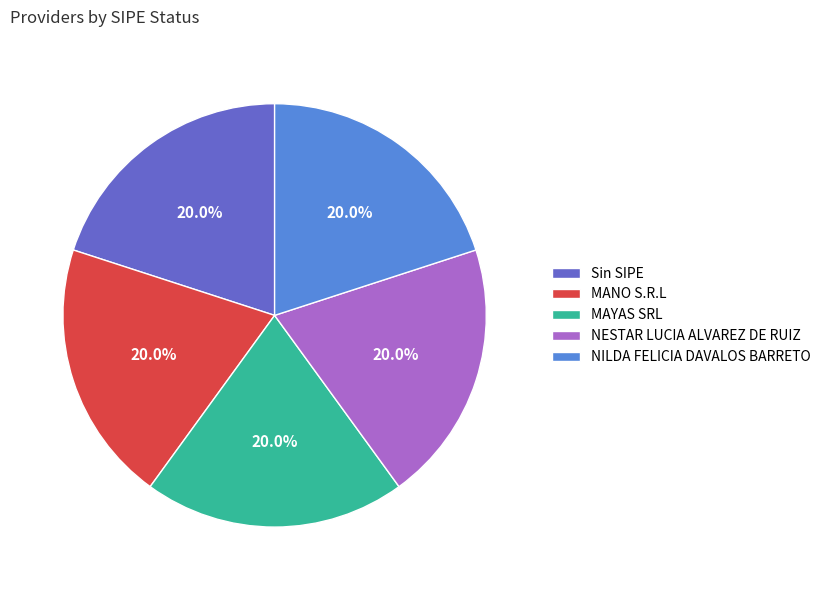

How many slices are in this pie chart?

5